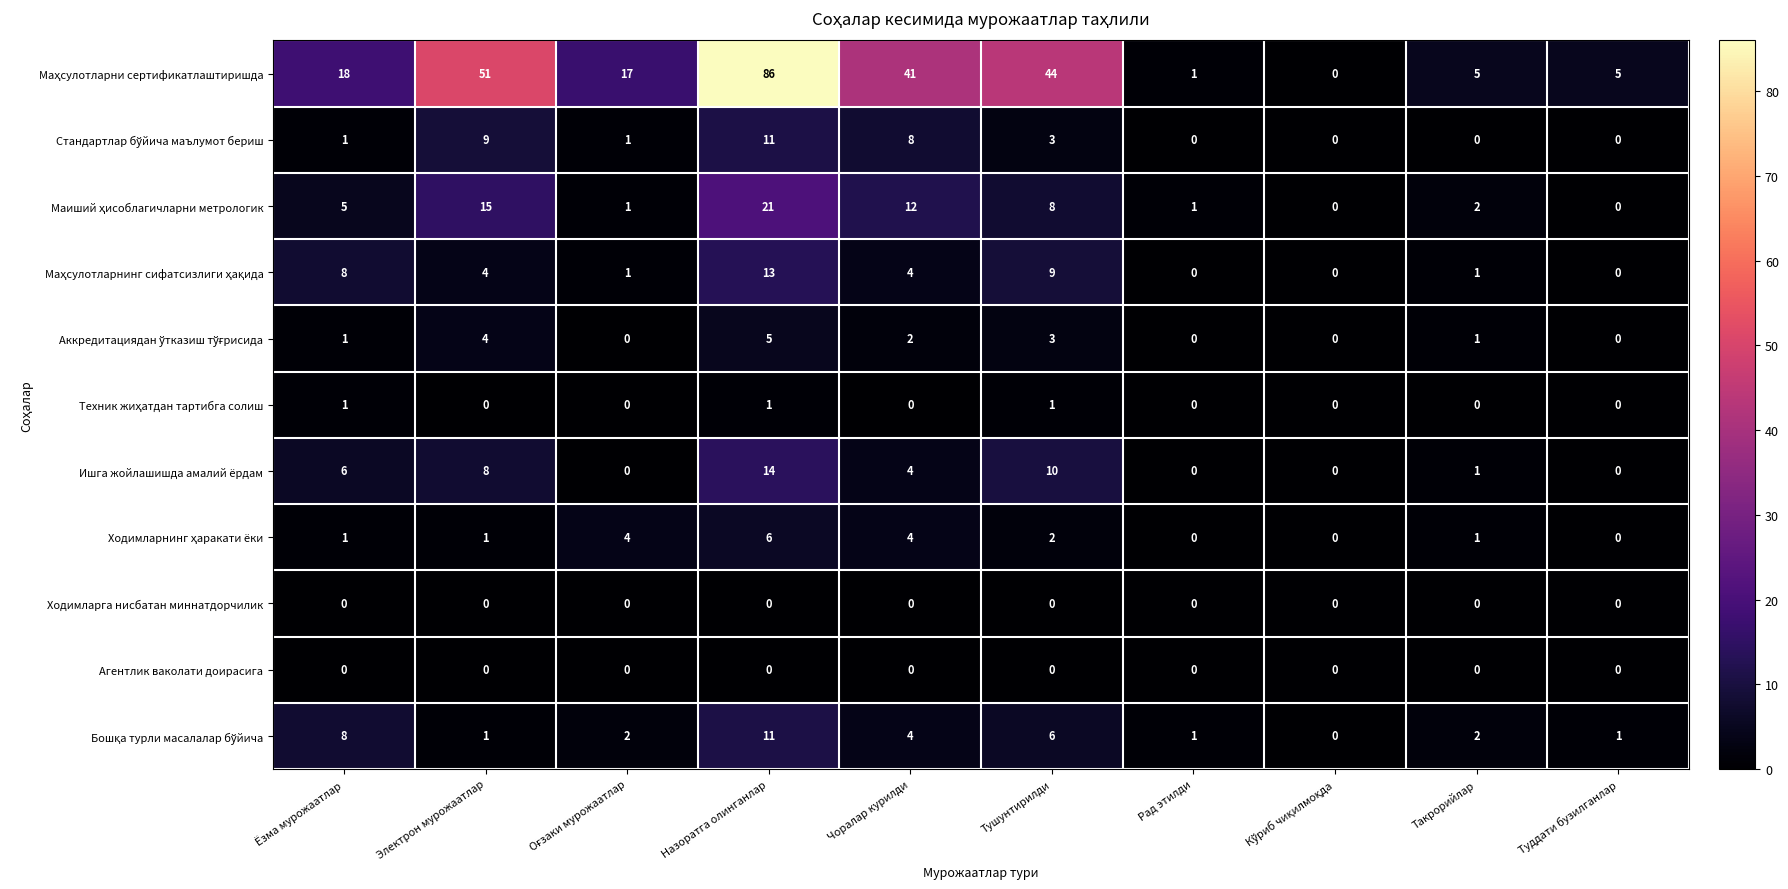

What is the difference between the highest and lowest values at Туддати бузилганлар?

5